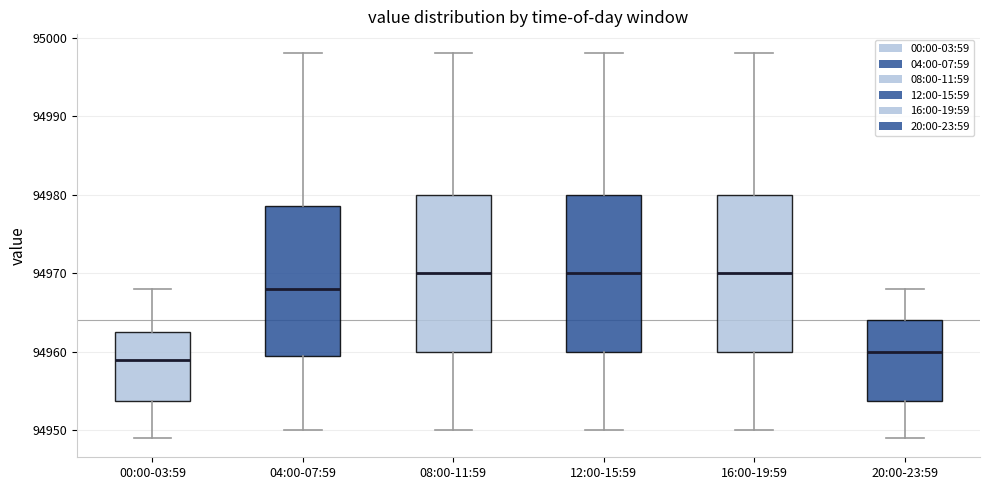

Which box's median line is the lowest?

00:00-03:59